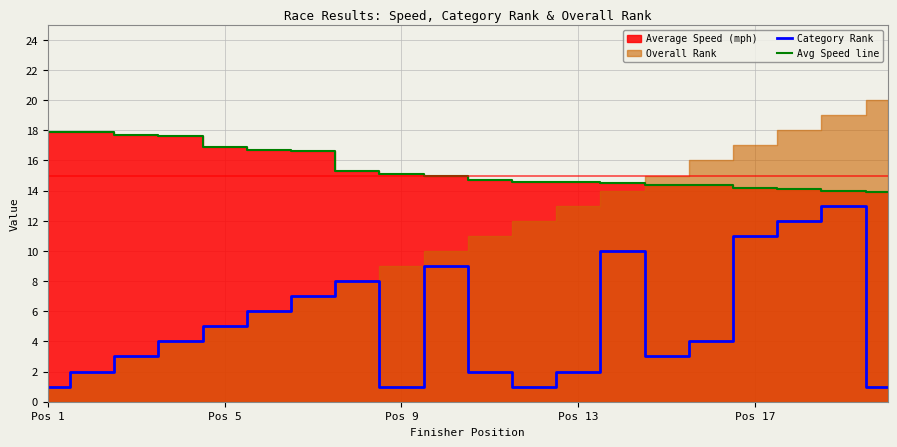

Read the Avg Speed line value at 19.

13.9